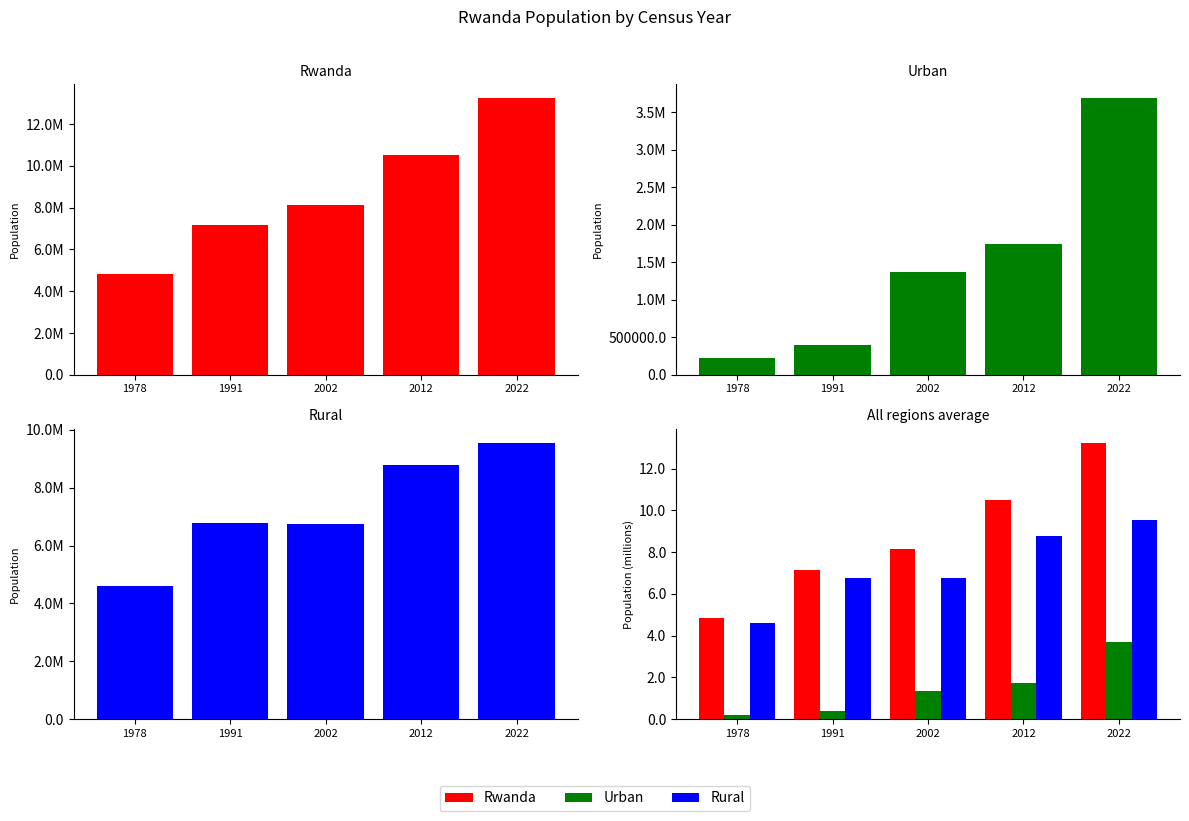

Where does the Rural series first go above 6?

1991